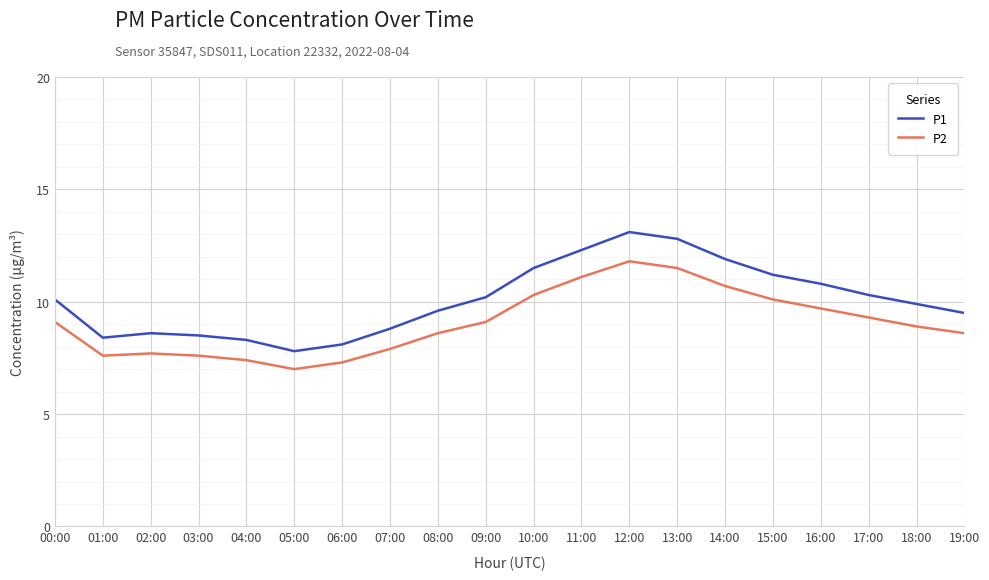

True or false: P2 has a value of 7.6 at 01:00.

True